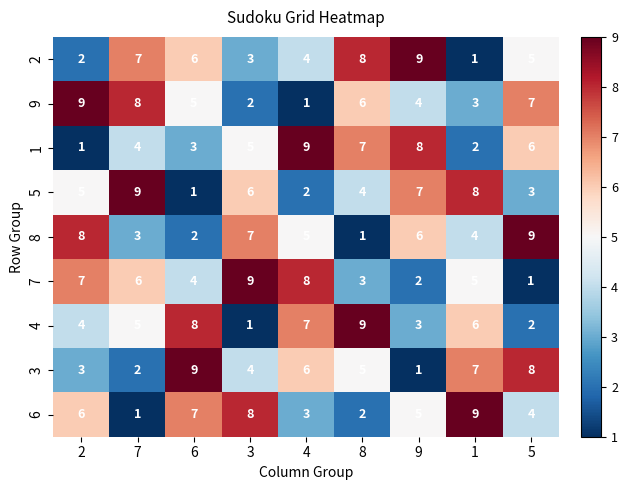

Rank the series at 7 from highest to lowest value.

5, 9, 2, 7, 4, 1, 8, 3, 6